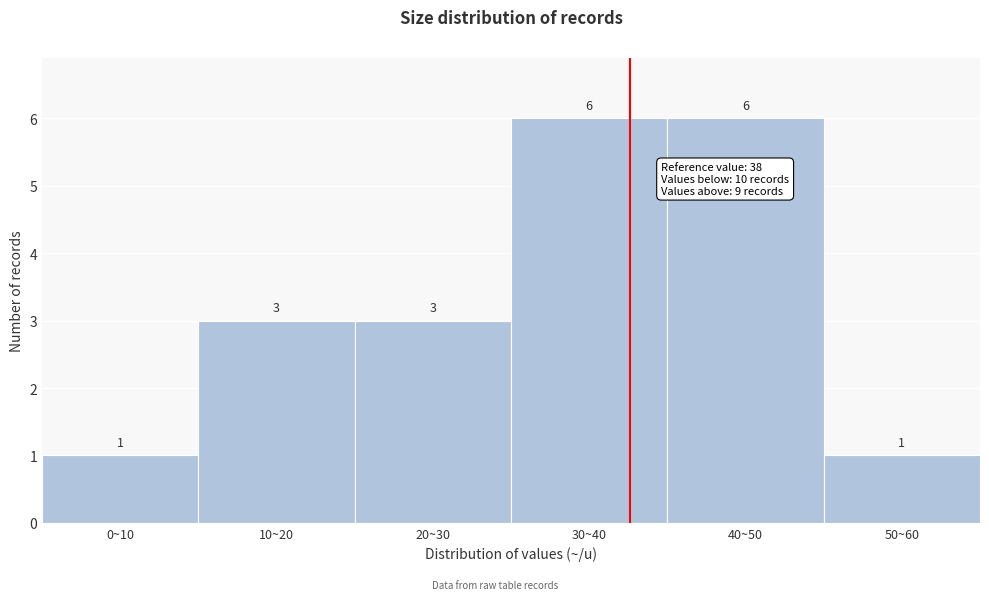

Reading right to left, transcribe all the data shown in this chart.

50~60=1	40~50=6	30~40=6	20~30=3	10~20=3	0~10=1